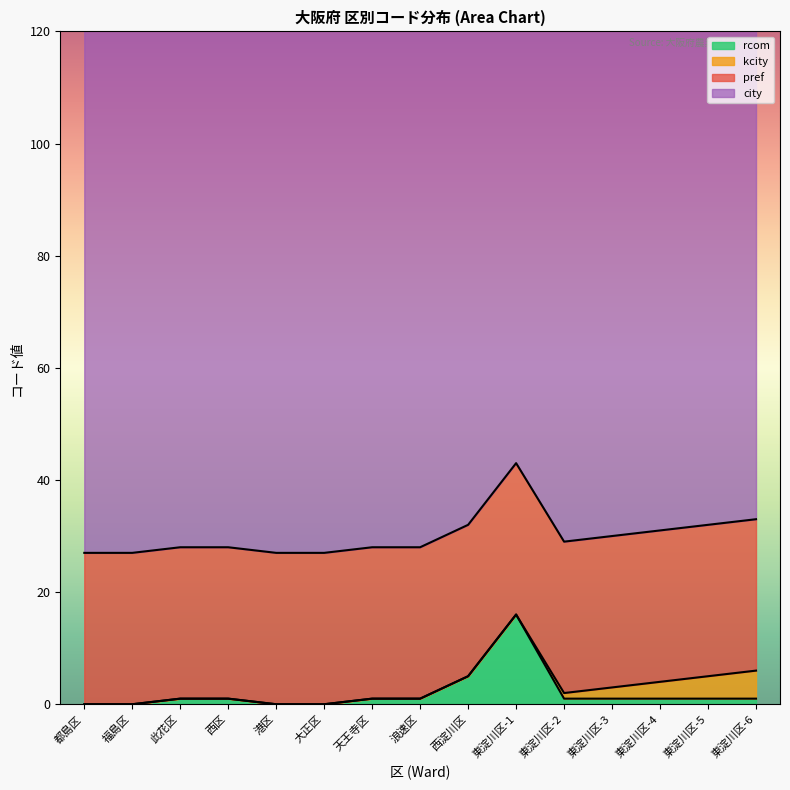

The value of city at 東淀川区-1 is 174. True or false?

False